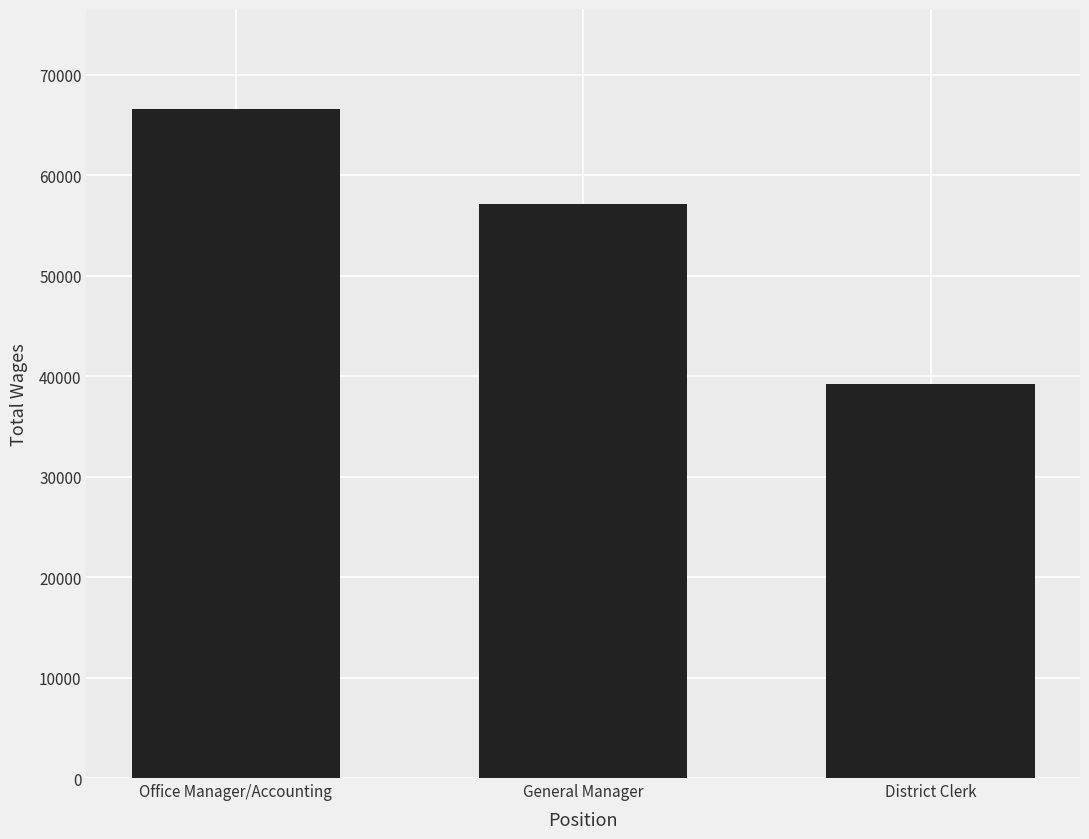

What is the label of the 3rd bar from the left?

District Clerk